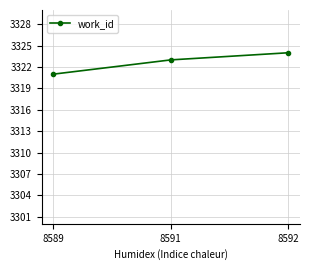

How many data points are less than 3323?

1